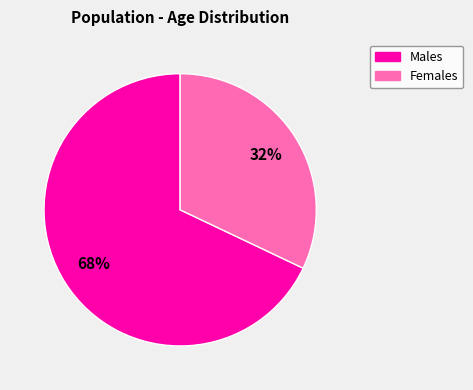

To the nearest percent, what is the average slice percentage?

50%